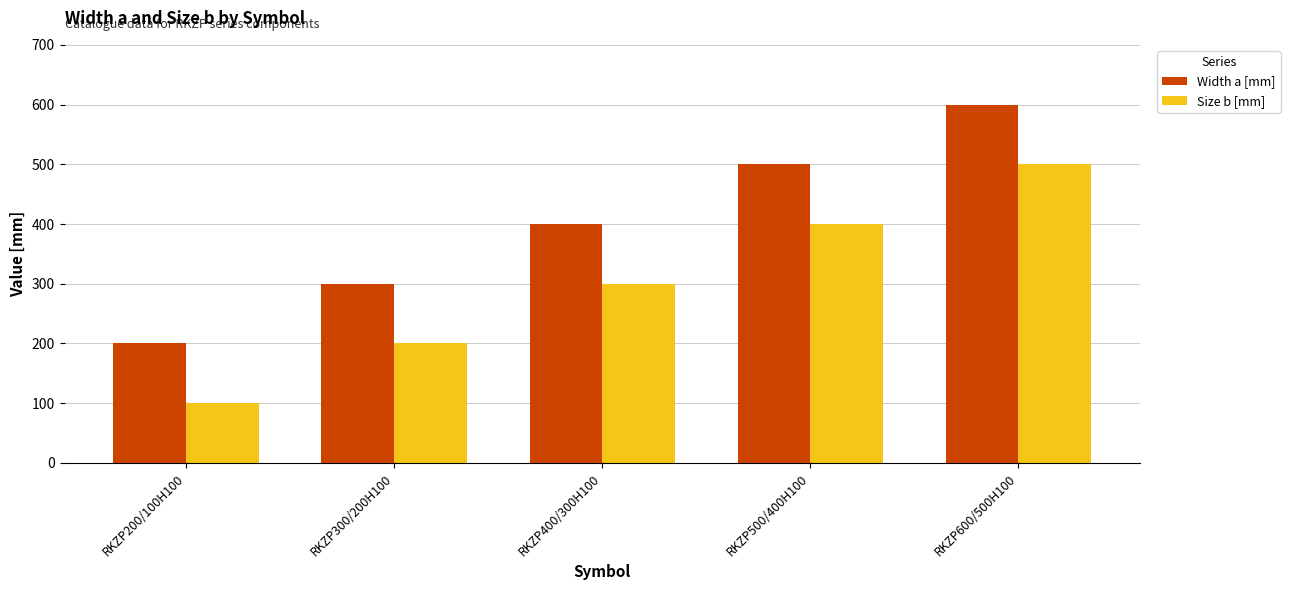

What is the label of the 4th bar from the right?

RKZP300/200H100